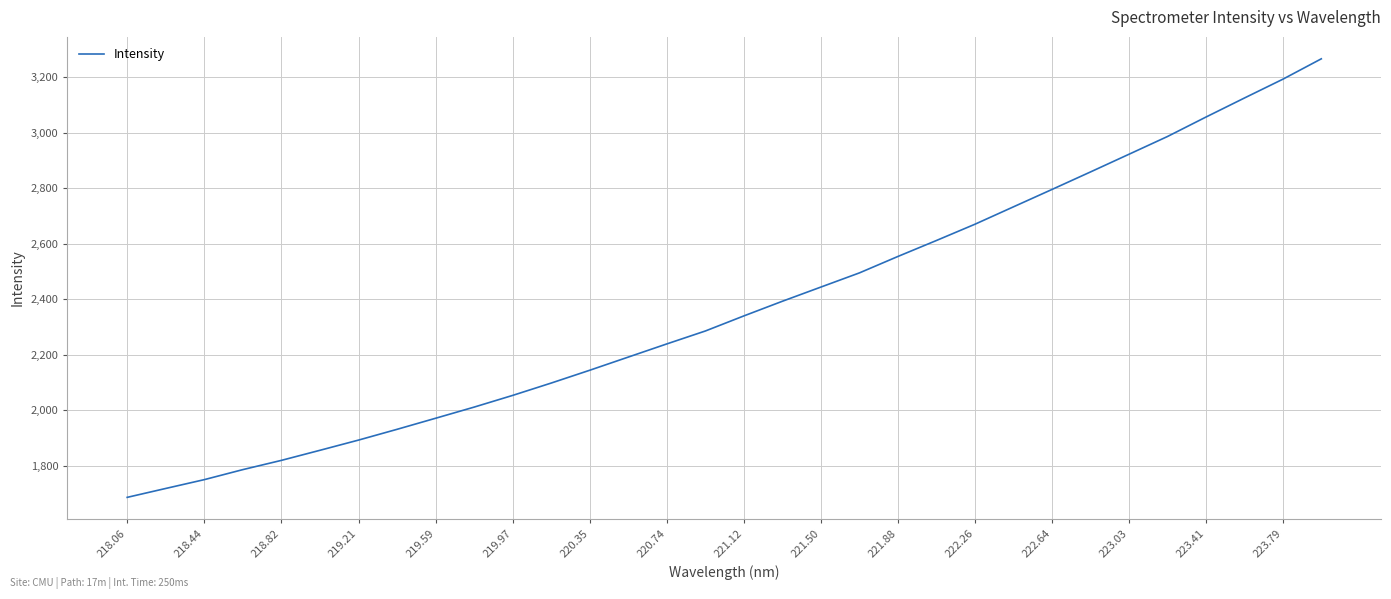

Count the number of values greater than 2339.

16